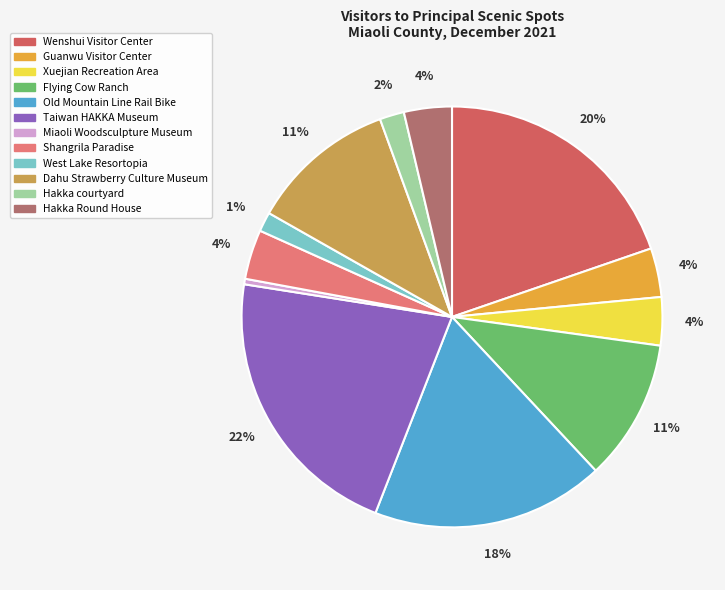

Does any single category account for the majority?

No